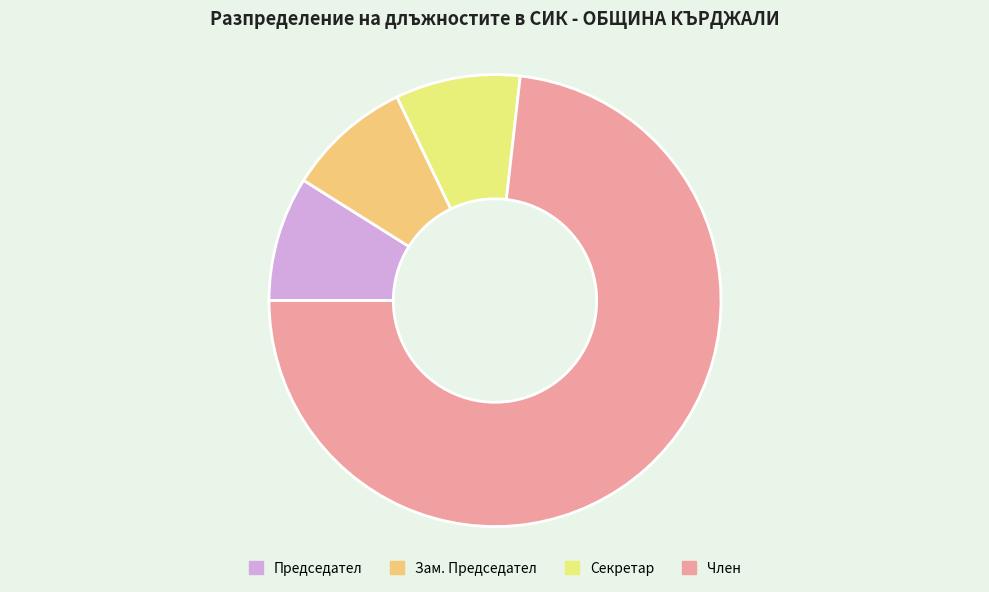

Which slice is the largest?

Член